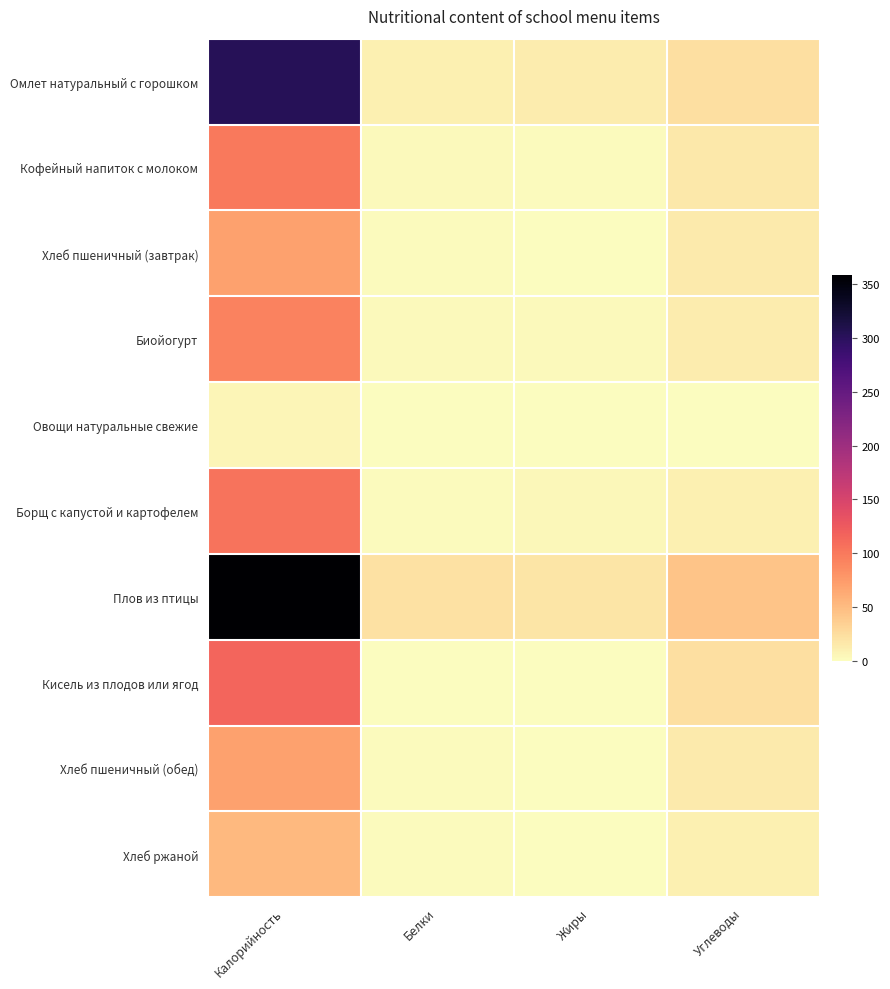

Which series has the largest total across all categories?

Плов из птицы